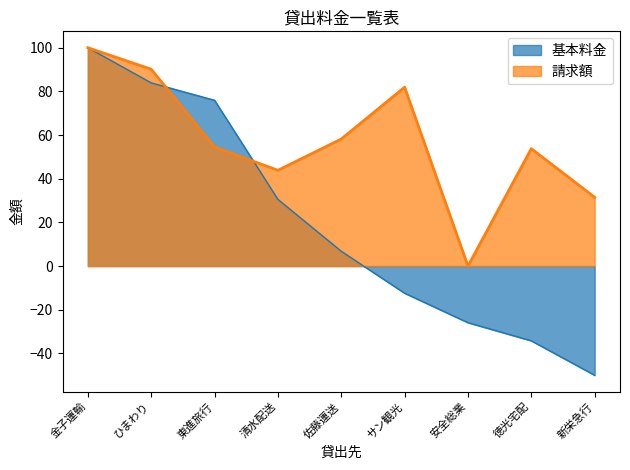

What is the lowest value of the 基本料金 series?

-50.0